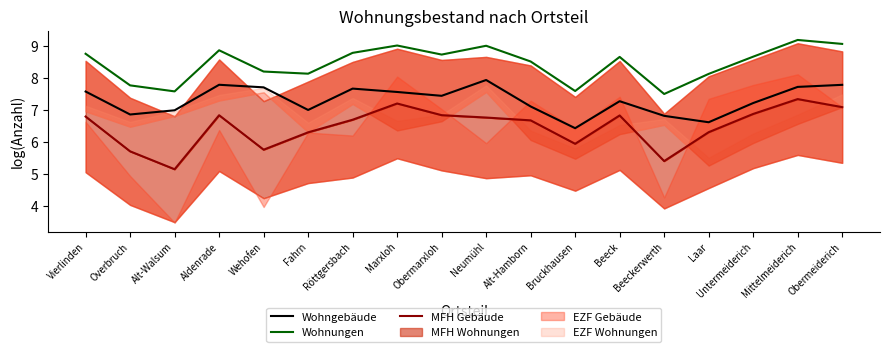

True or false: Wohnungen and Wohngebäude cross at least once.

False